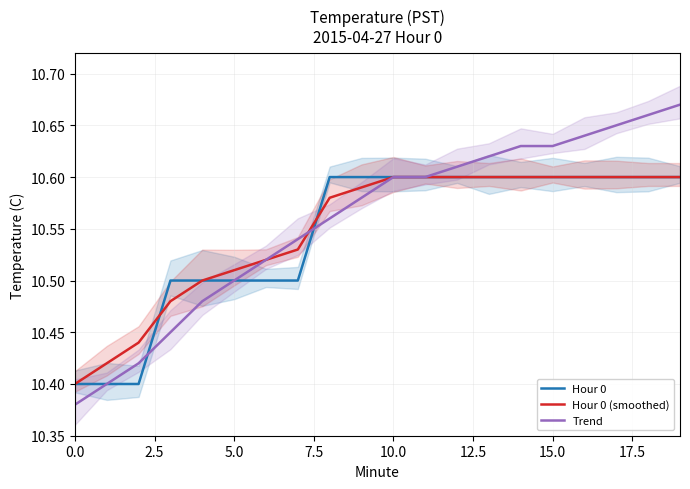

Which series has the widest spread of values?

Trend